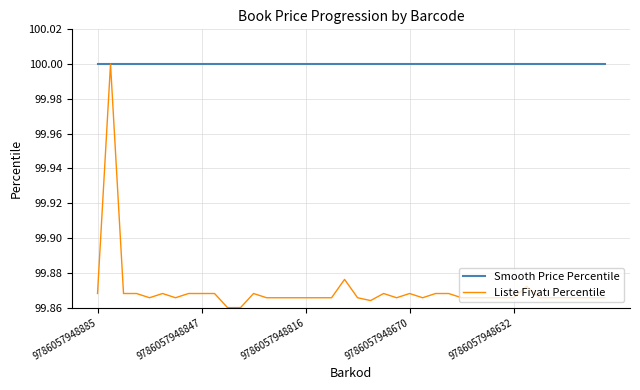

Which series has the largest total across all categories?

Smooth Price Percentile